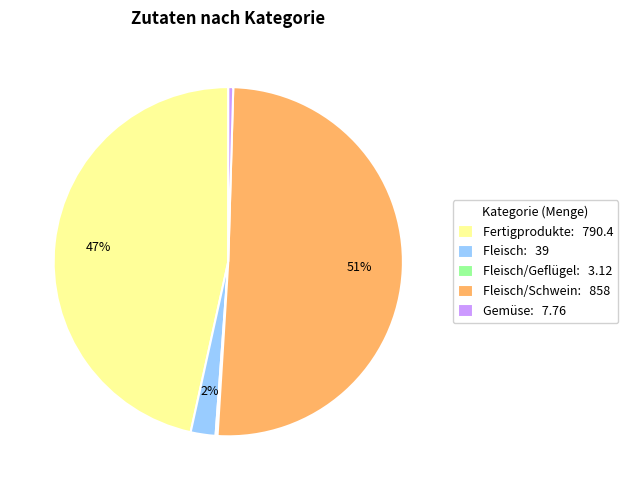

Between Fleisch/Schwein: 858 and Fertigprodukte: 790.4, which is larger?

Fleisch/Schwein: 858